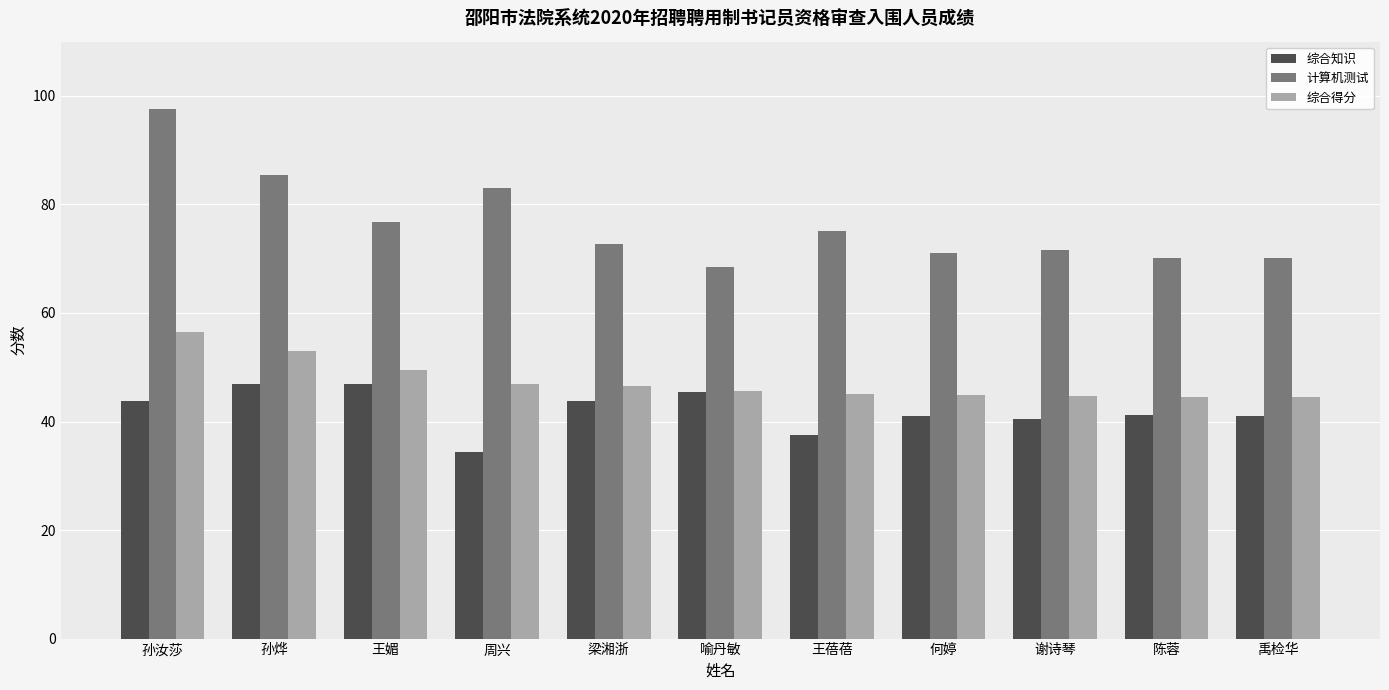

Does the chart contain stacked bars?

No